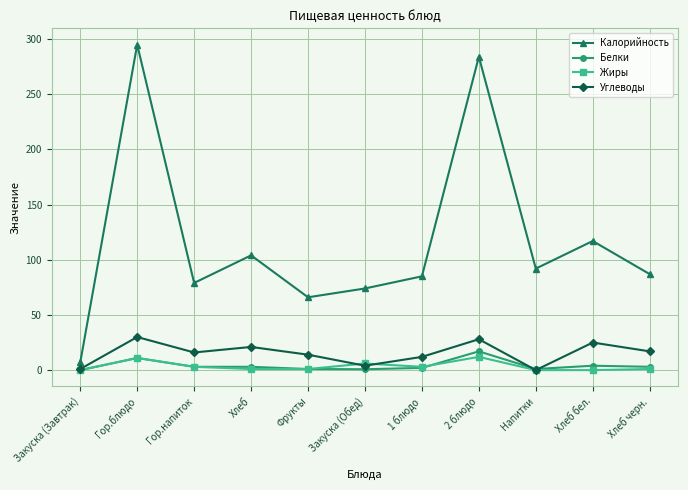

True or false: Калорийность has more than 2 points higher than both neighbors.

True